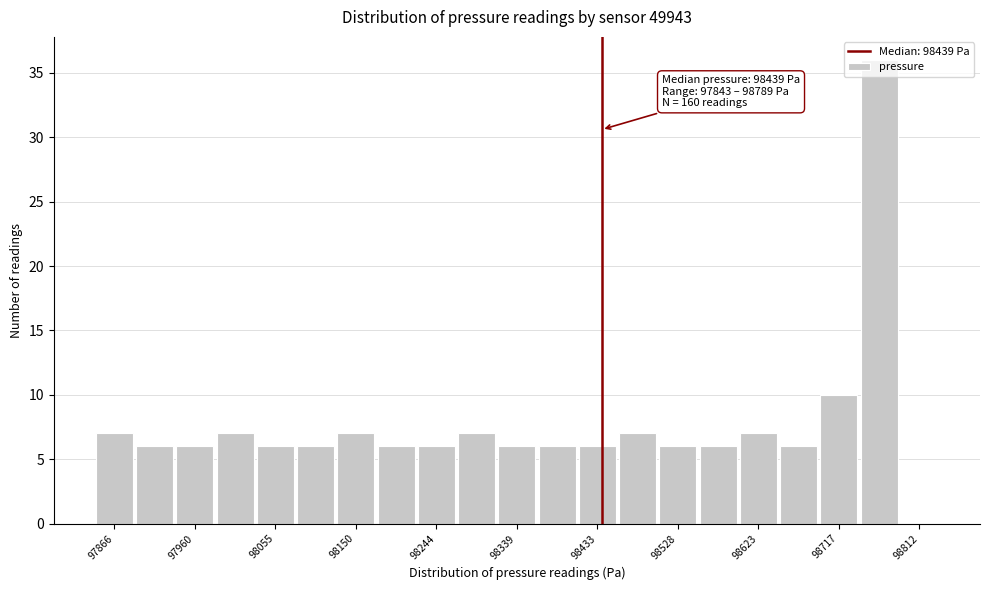

Over which range of the x-axis is the bar tallest?

98740 to 98790